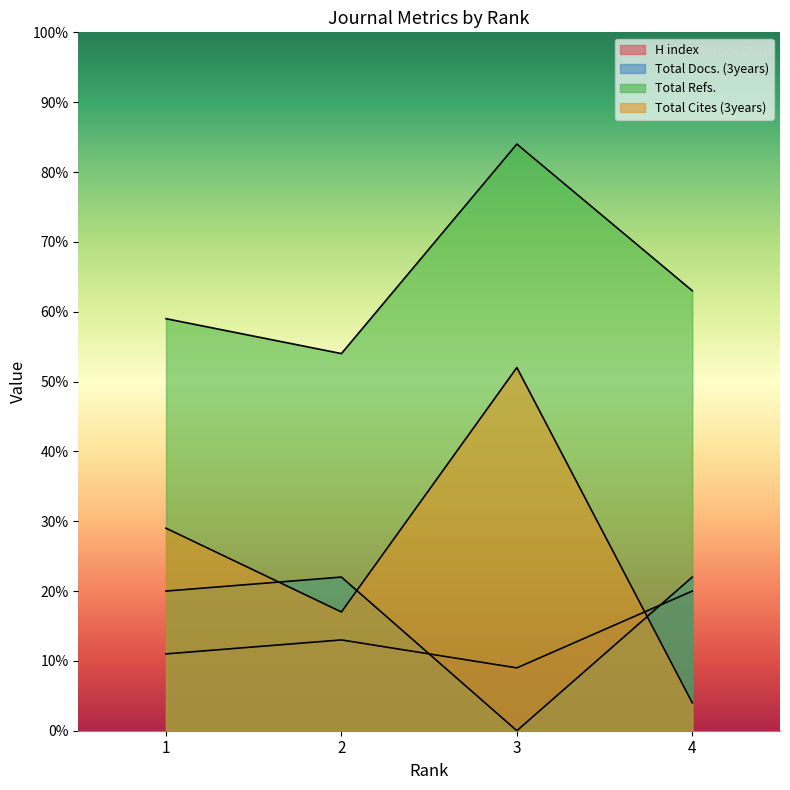

The H index series shows 16 at 1. True or false?

False